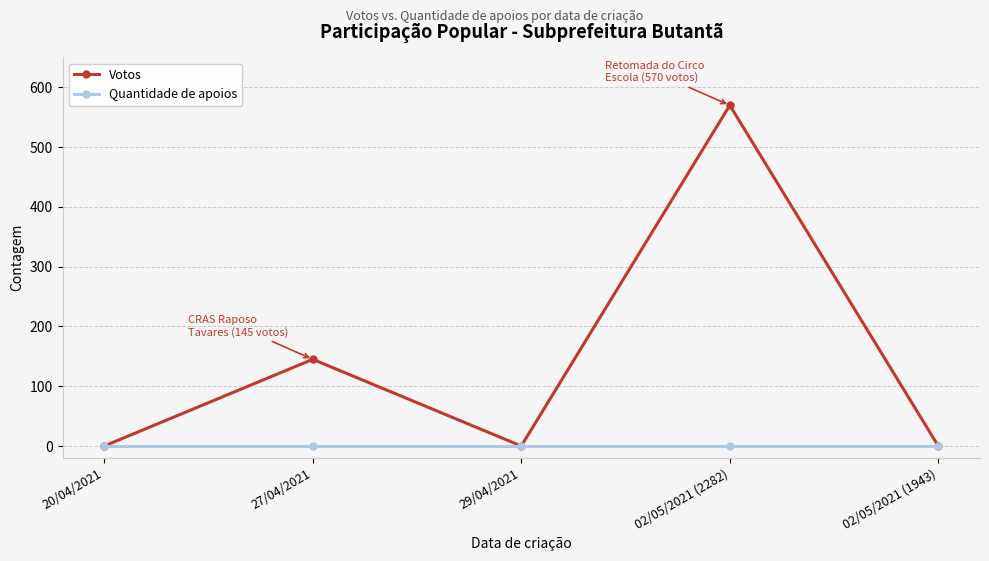

What are all the series names shown in the legend?

Votos, Quantidade de apoios